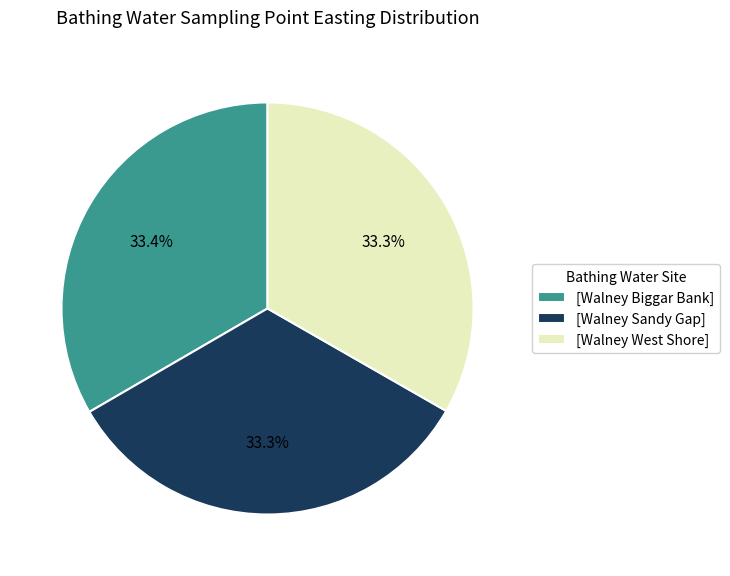

Is there a majority slice in this chart?

No